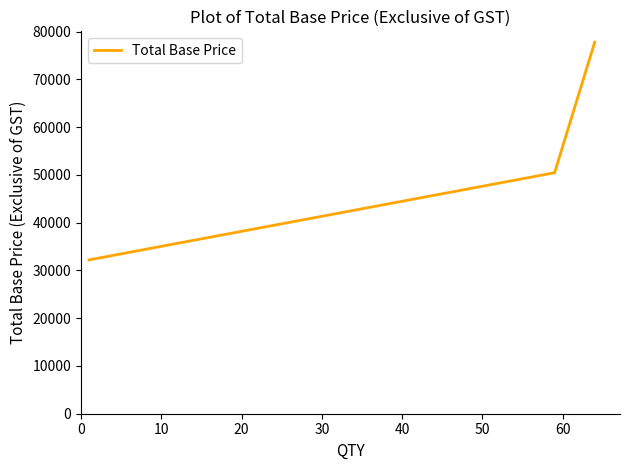

What is the maximum value shown in the chart?

77760.0